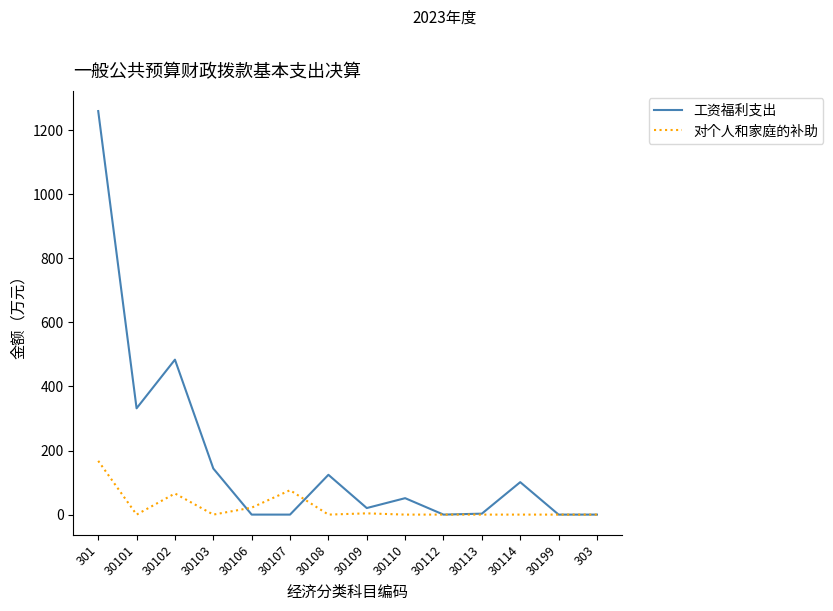

Rank the series at 30114 from lowest to highest value.

对个人和家庭的补助, 工资福利支出